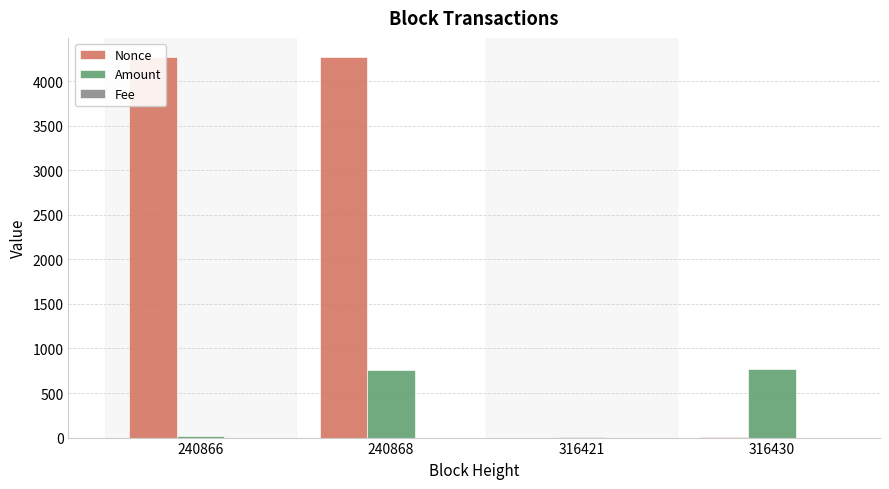

What is the sum of all Amount values?

1551.2